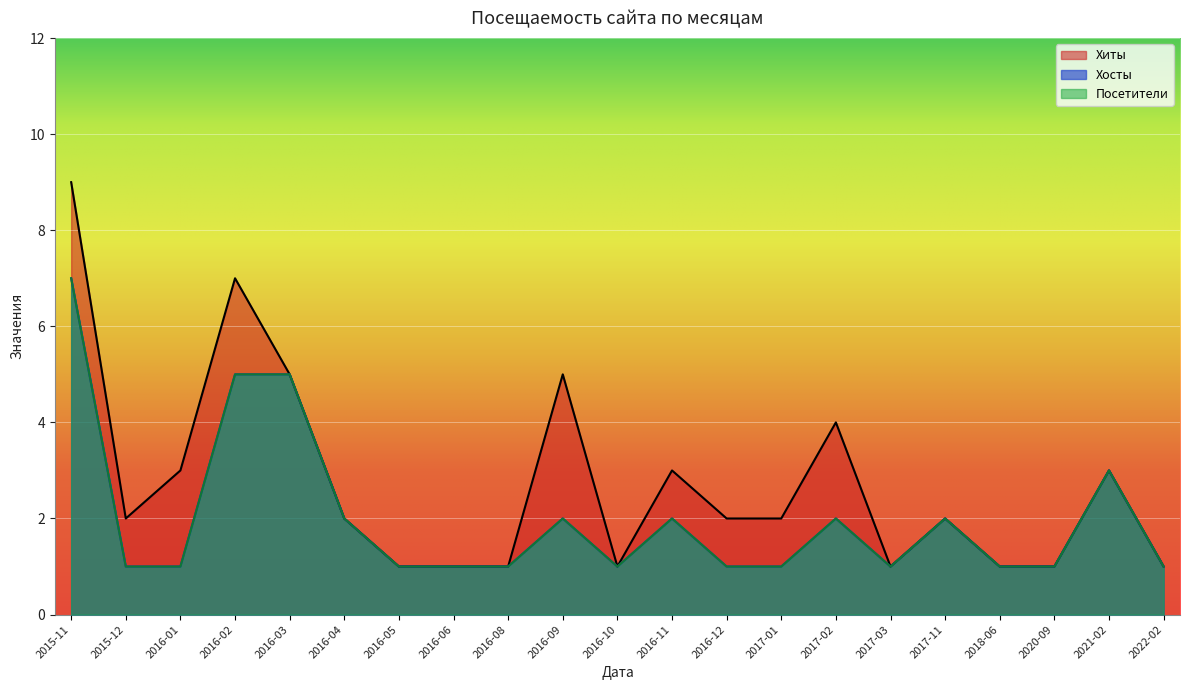

True or false: Хиты and Посетители cross at least once.

False